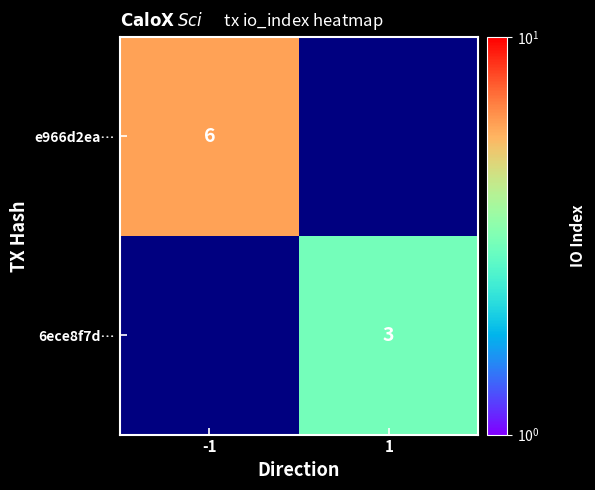

The e966d2ea… series shows 3.9 at -1. True or false?

False